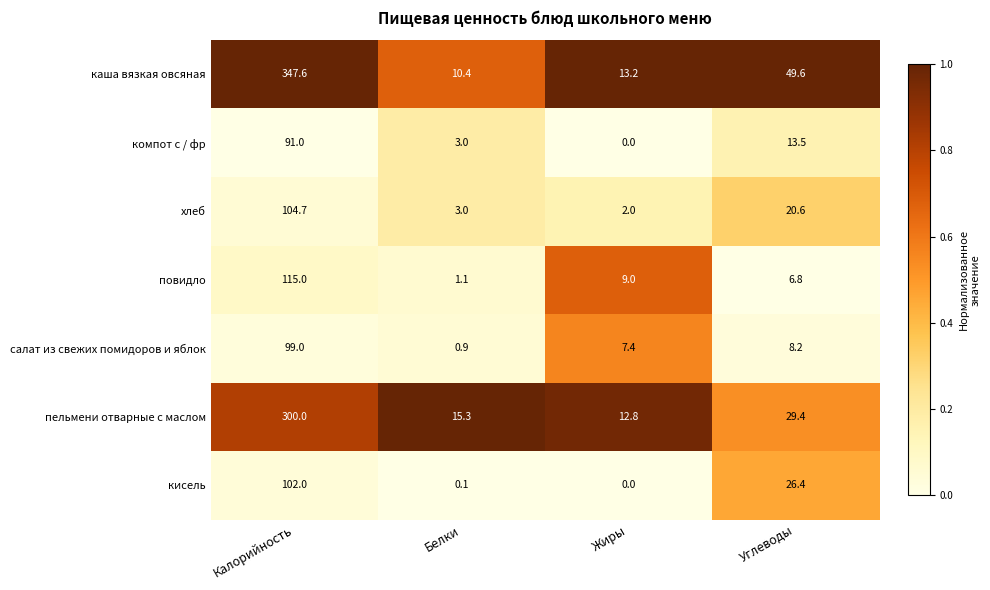

What is the greatest value displayed?

347.6